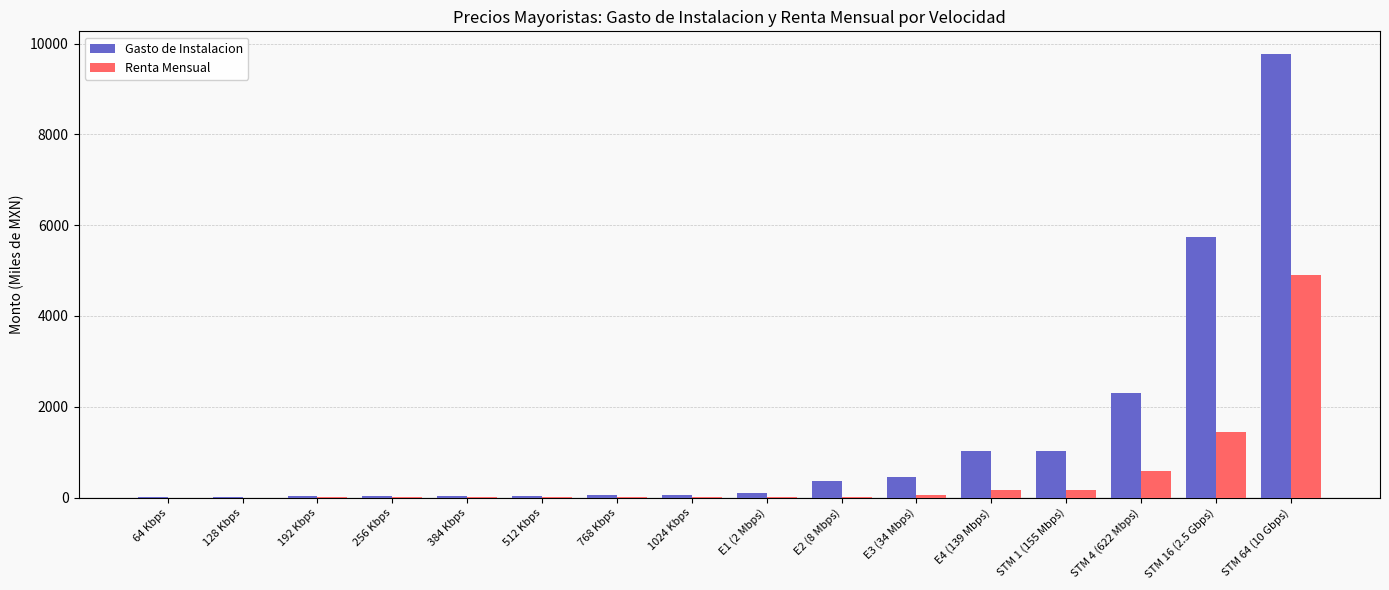

Where is Renta Mensual nearest to the value 2453?

STM 16 (2.5 Gbps)